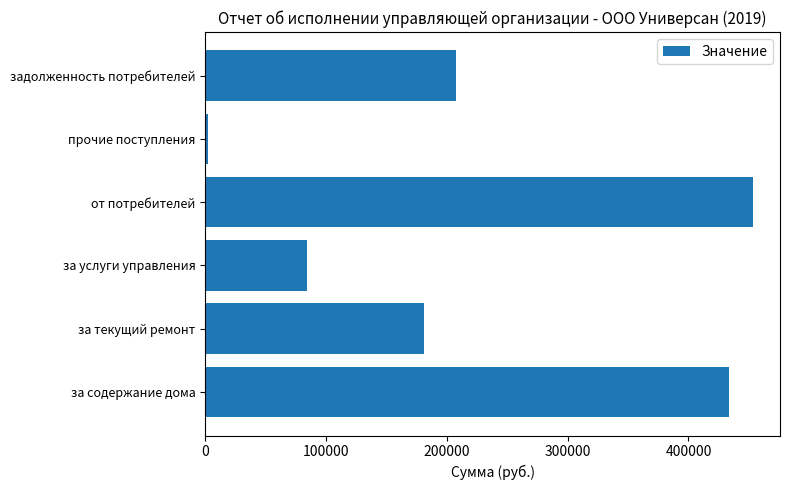

Reading top to bottom, transcribe all the data shown in this chart.

задолженность потребителей=207932.2	прочие поступления=2157.6	от потребителей=453104.0	за услуги управления=84221.5	за текущий ремонт=181172.5	за содержание дома=433837.0